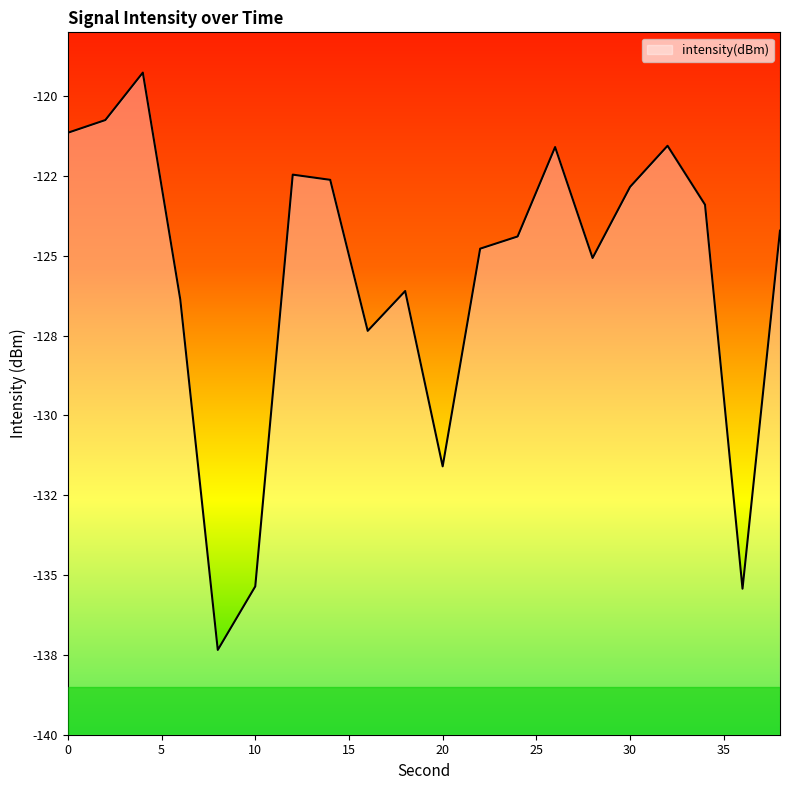

How many series are shown in this chart?

1